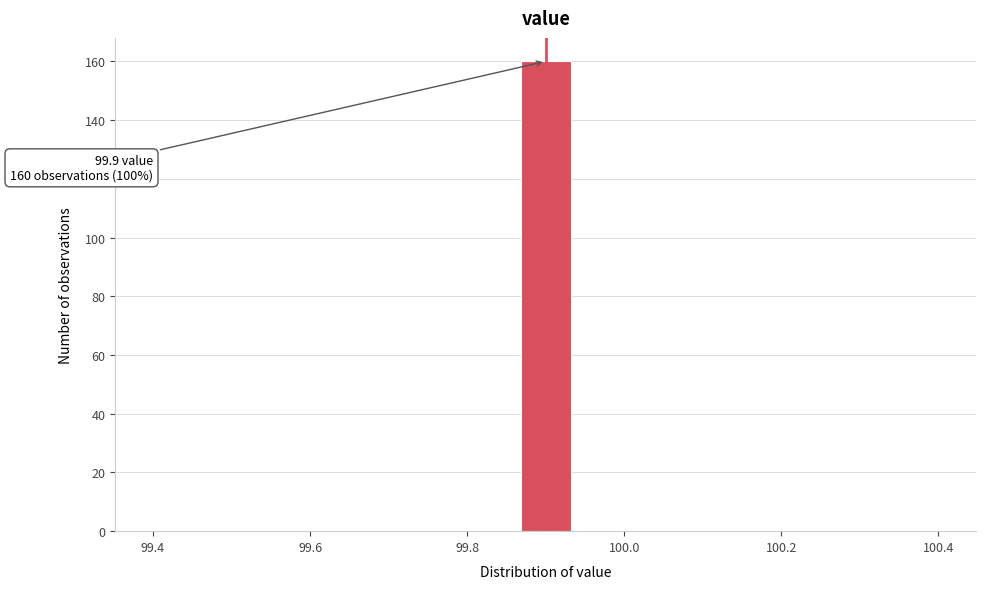

Read against the x-axis, roughly where is the centre of the tallest bar?

99.90